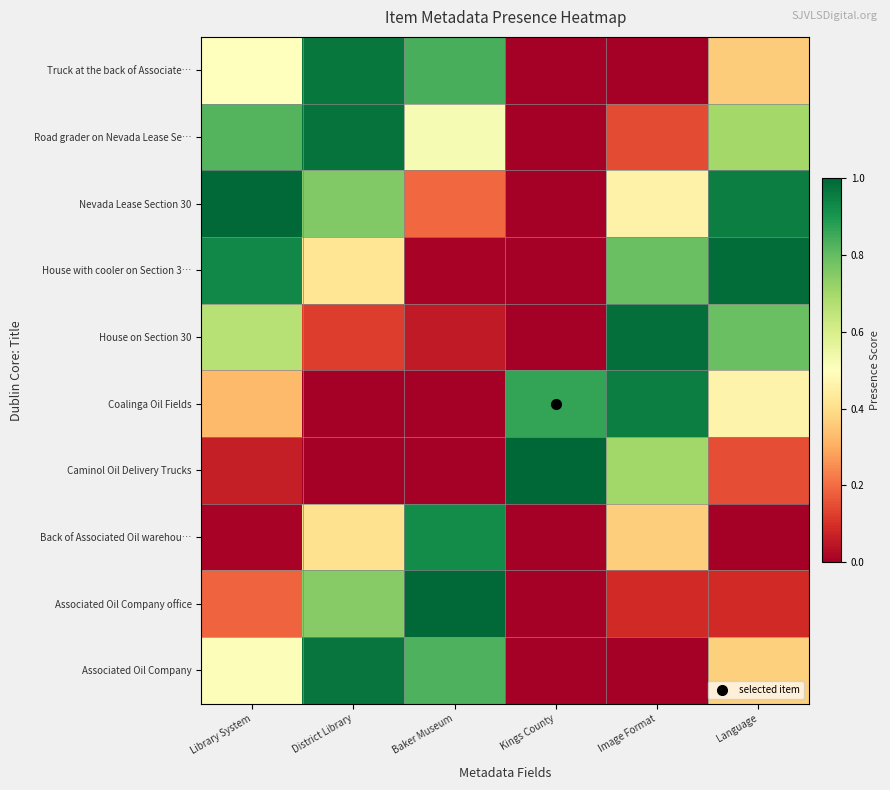

Reading right to left, list all the values displayed in this chart.

Truck at the back of Associate…: Language=0.4	Image Format=0.0	Kings County=0.0	Baker Museum=0.8	District Library=1.0	Library System=0.5
Road grader on Nevada Lease Se…: Language=0.7	Image Format=0.1	Kings County=0.0	Baker Museum=0.5	District Library=1.0	Library System=0.8
Nevada Lease Section 30: Language=0.9	Image Format=0.5	Kings County=0.0	Baker Museum=0.2	District Library=0.8	Library System=1.0
House with cooler on Section 3…: Language=1.0	Image Format=0.8	Kings County=0.0	Baker Museum=0.0	District Library=0.4	Library System=0.9
House on Section 30: Language=0.8	Image Format=1.0	Kings County=0.0	Baker Museum=0.1	District Library=0.1	Library System=0.7
Coalinga Oil Fields: Language=0.5	Image Format=1.0	Kings County=0.9	Baker Museum=0.0	District Library=0.0	Library System=0.3
Caminol Oil Delivery Trucks: Language=0.2	Image Format=0.7	Kings County=1.0	Baker Museum=0.0	District Library=0.0	Library System=0.1
Back of Associated Oil warehou…: Language=0.0	Image Format=0.4	Kings County=0.0	Baker Museum=0.9	District Library=0.4	Library System=0.0
Associated Oil Company office: Language=0.1	Image Format=0.1	Kings County=0.0	Baker Museum=1.0	District Library=0.7	Library System=0.2
Associated Oil Company: Language=0.4	Image Format=0.0	Kings County=0.0	Baker Museum=0.8	District Library=1.0	Library System=0.5